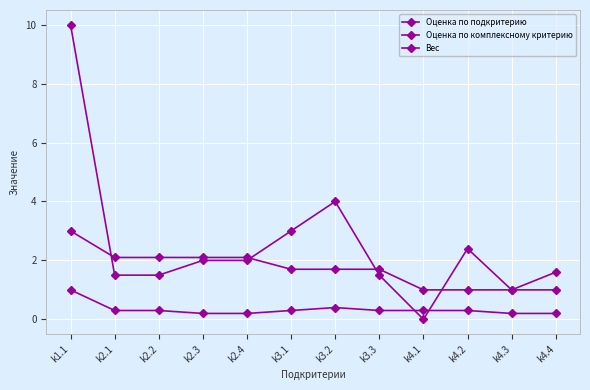

What position from the left is k3.1?

6